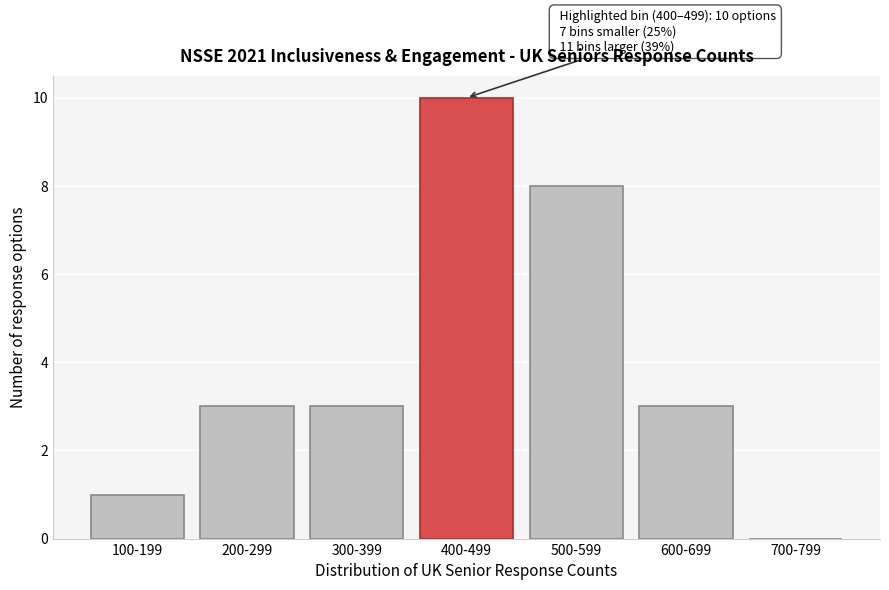

Reading left to right, extract all data points from this chart.

100-199=1	200-299=3	300-399=3	400-499=10	500-599=8	600-699=3	700-799=0